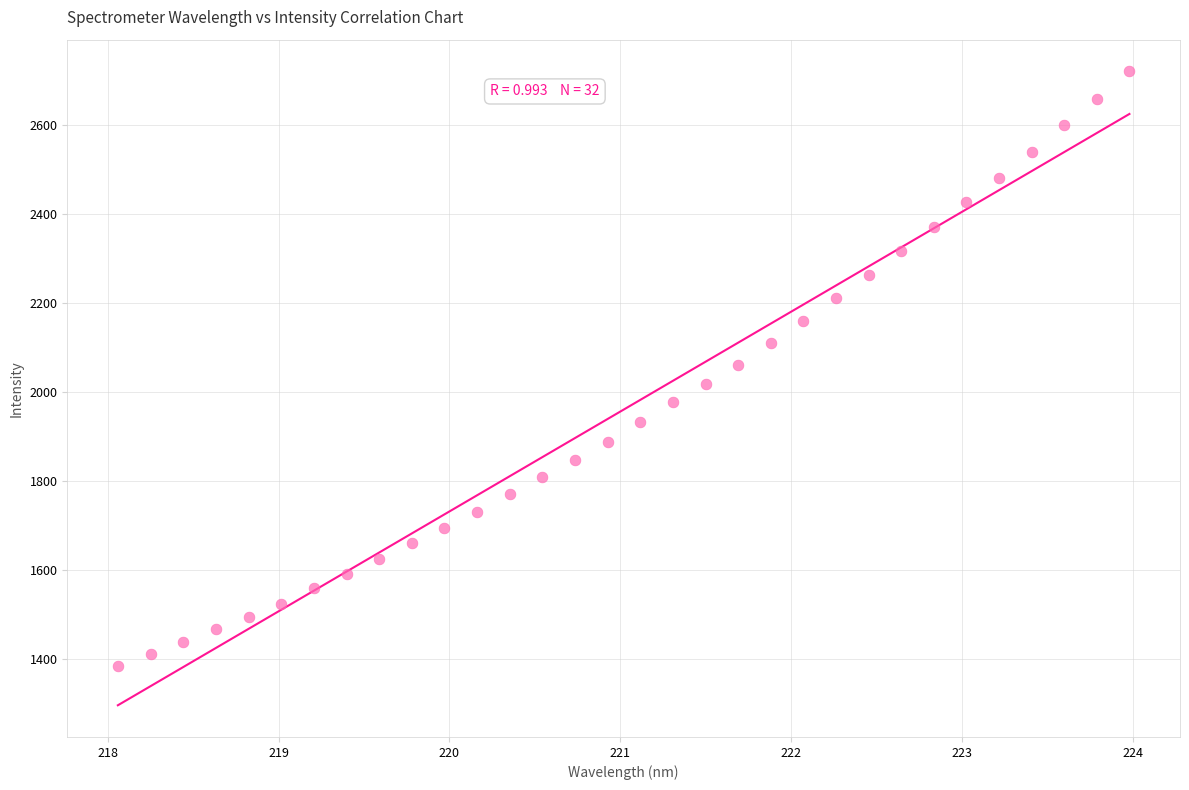

What is the range of Y values (max minus min)?

1336.7